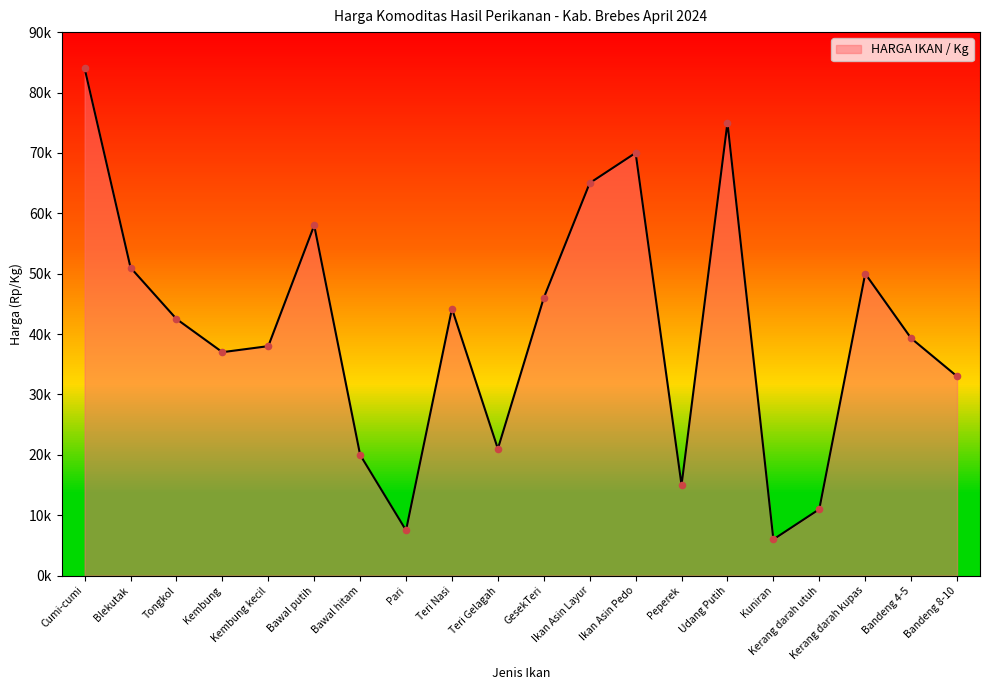

What is the ratio of the value at Ikan Asin Pedo to the value at Blekutak?

1.4